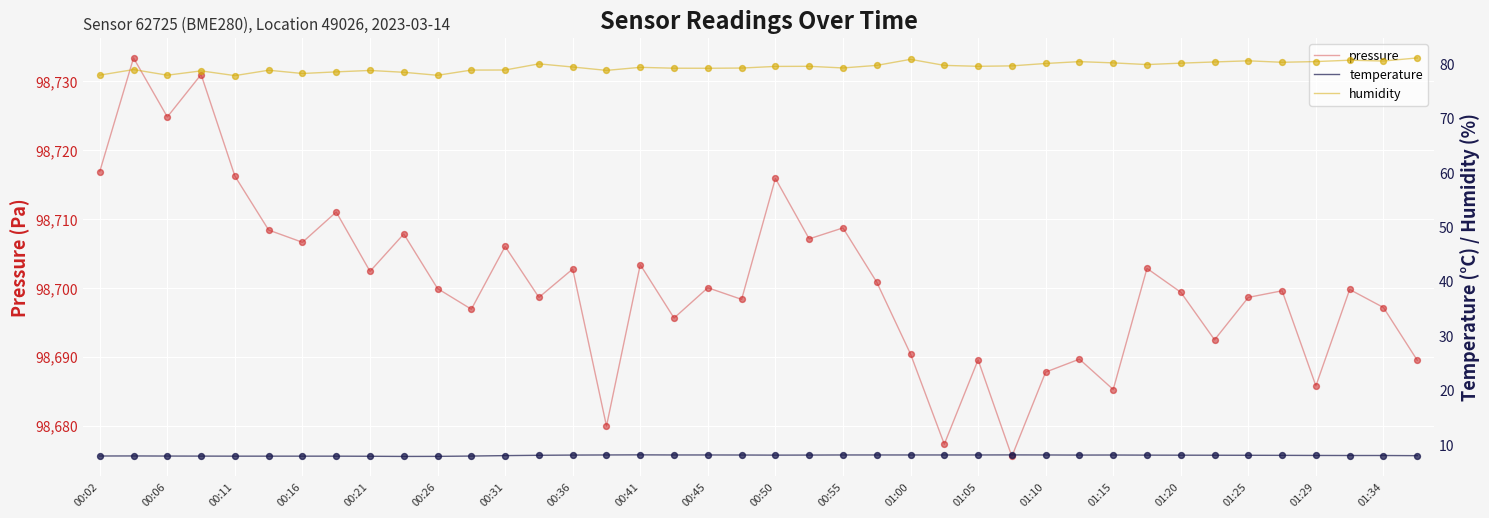

Which series contains the lowest Y value?

temperature